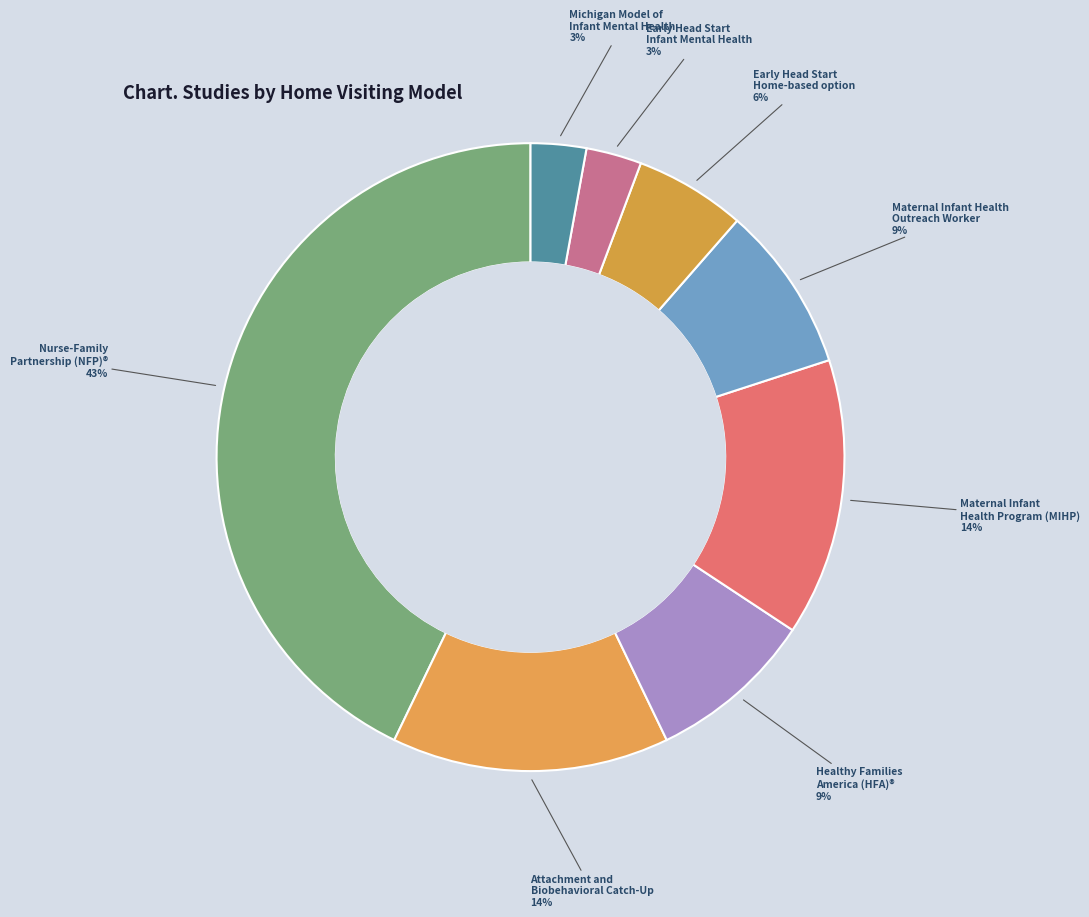

How many segments does this pie chart have?

8